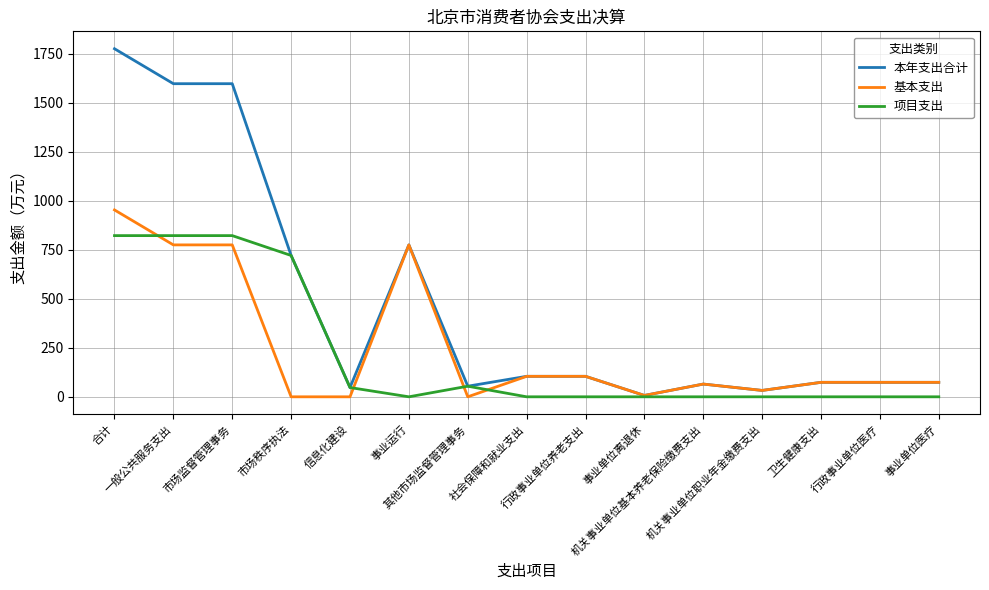

How many lines are shown in the chart?

3